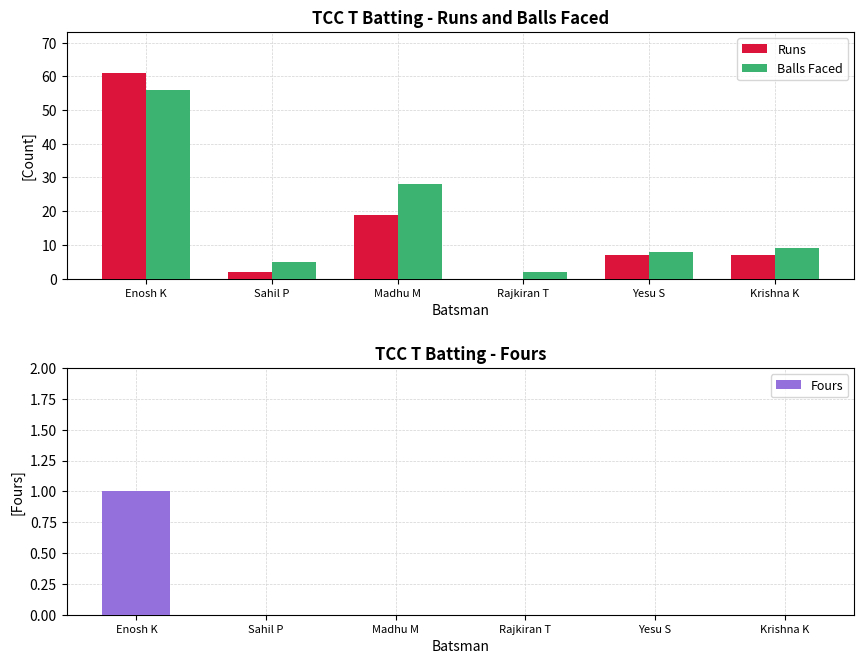

What is the label of the 2nd bar from the right?

Yesu S